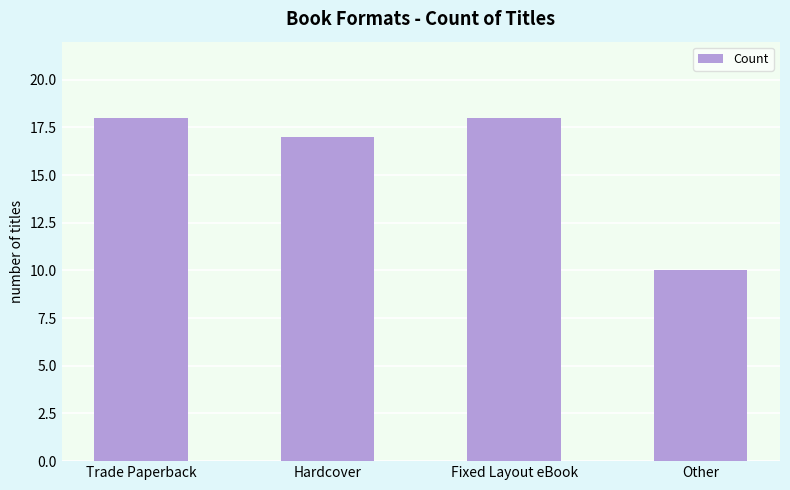

What is the sum of all values?

63